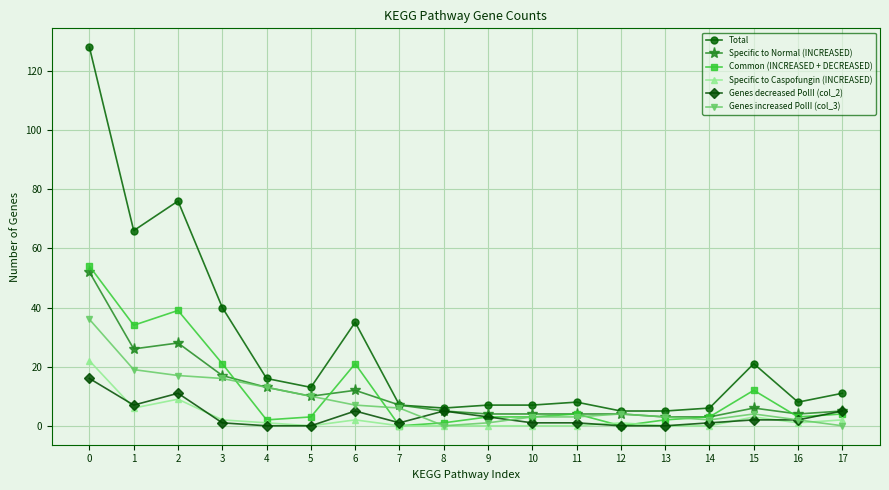

True or false: Specific to Caspofungin (INCREASED) has a value of 11 at 9.

False